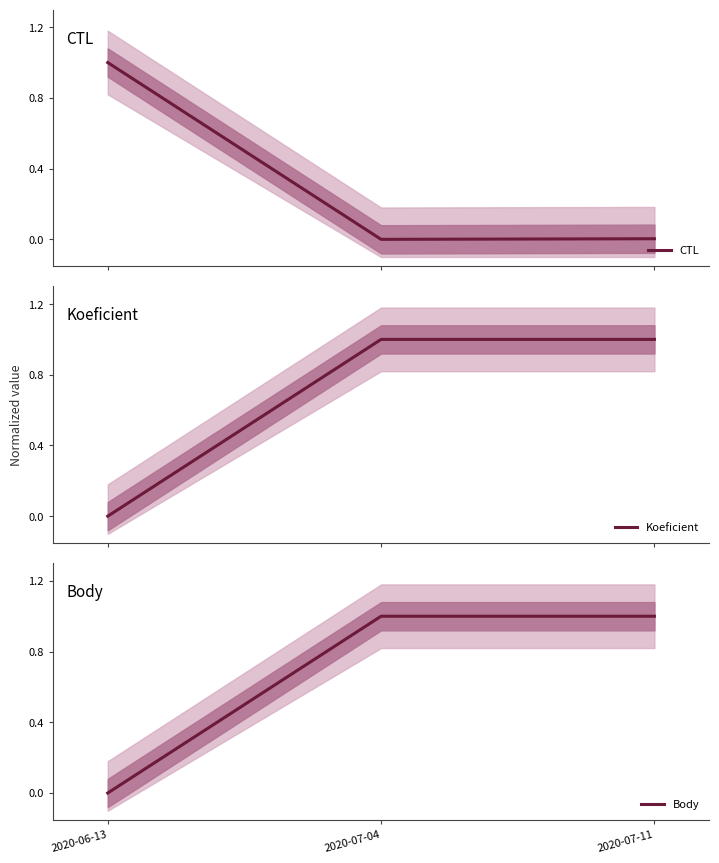

What is the approximate value of Koeficient at 2020-07-04?

1.0